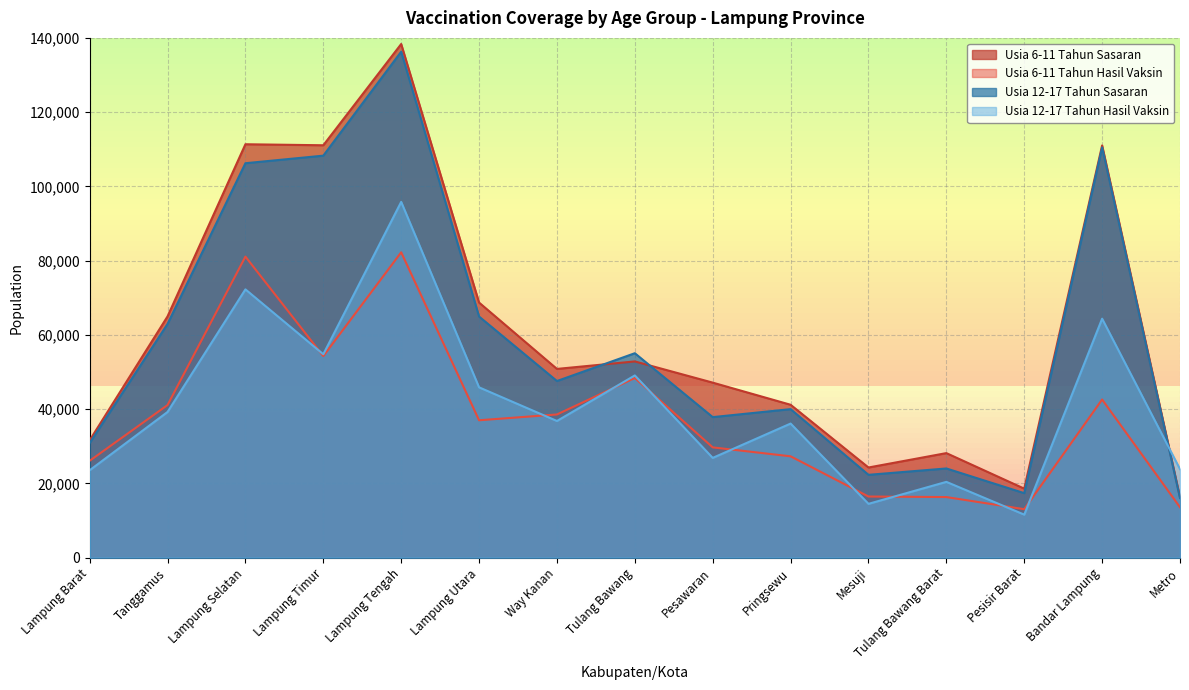

What is the highest value of the Usia 12-17 Tahun Hasil Vaksin series?

95827